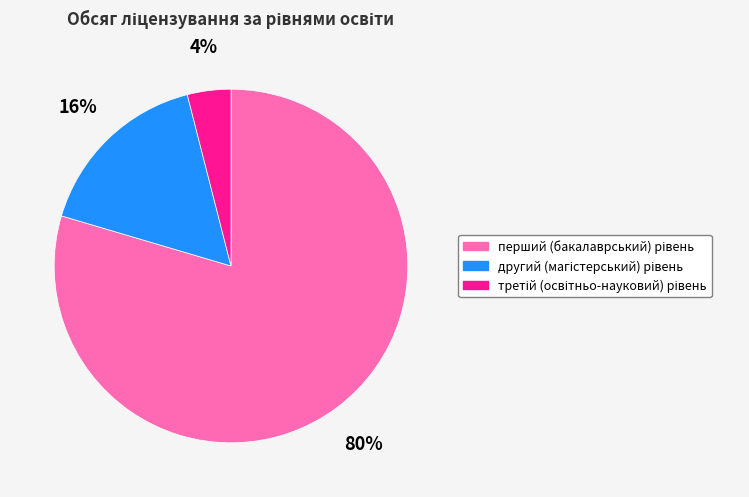

To the nearest percent, what is the difference between the largest and smallest slice percentages?

76%